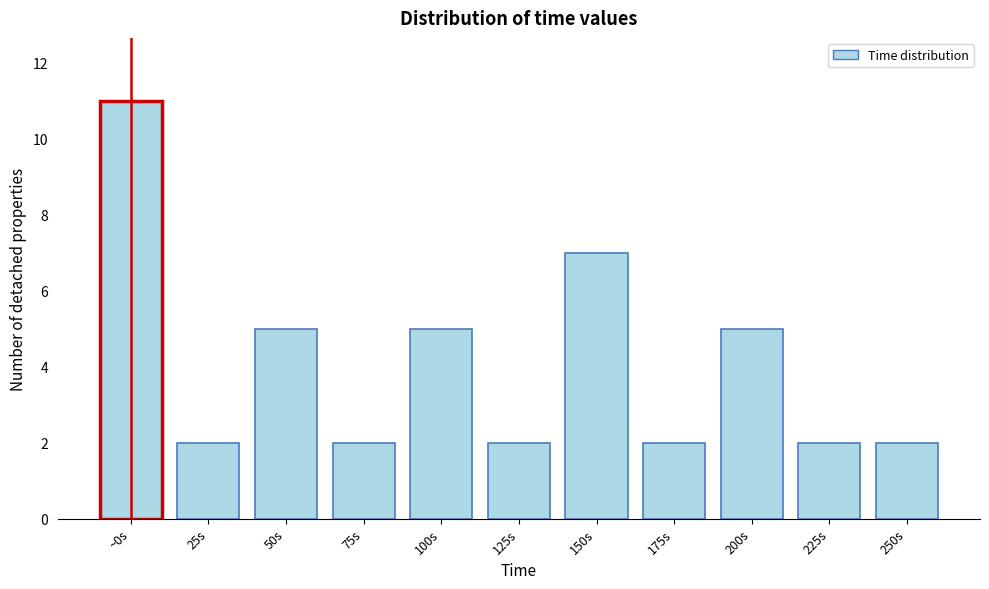

Reading left to right, transcribe all the data shown in this chart.

~0s=11	25s=2	50s=5	75s=2	100s=5	125s=2	150s=7	175s=2	200s=5	225s=2	250s=2